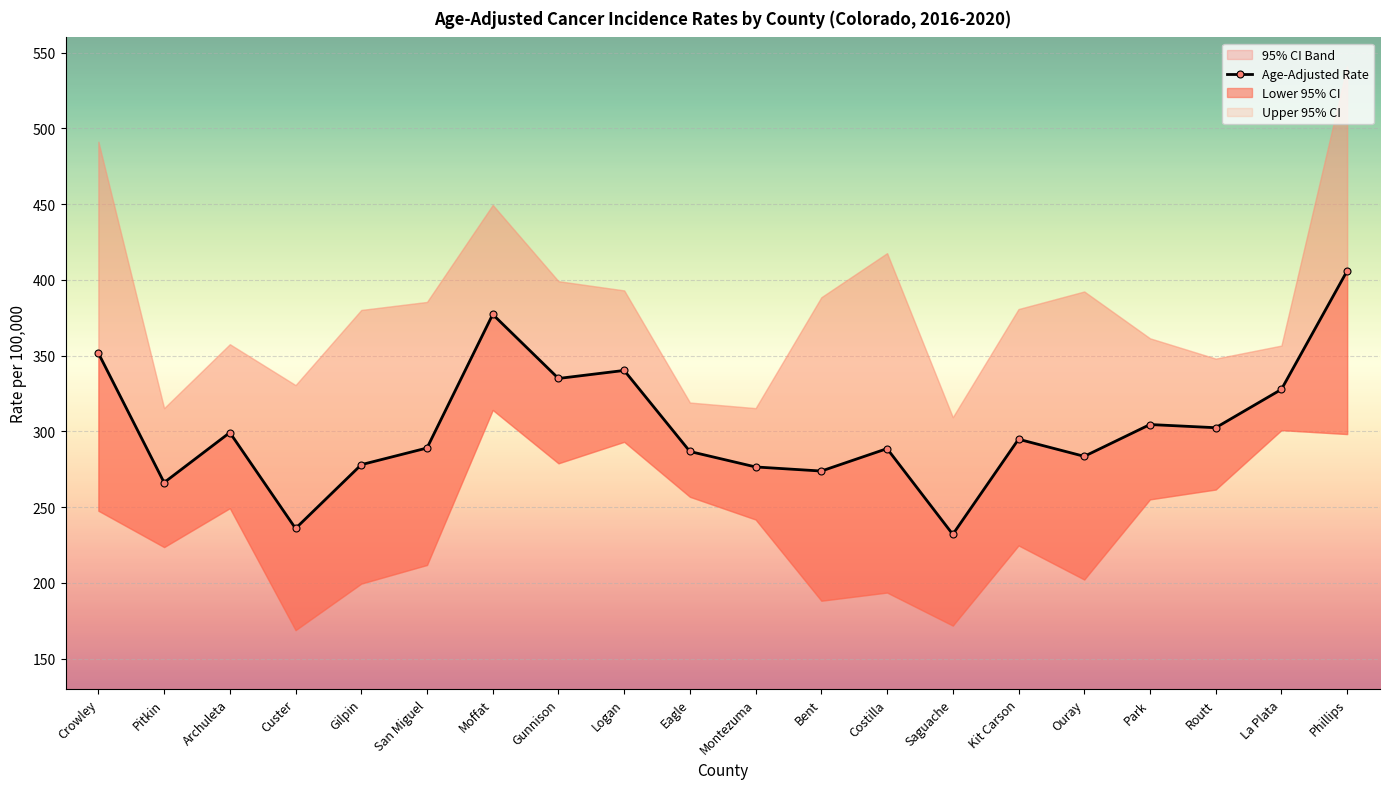

Reading left to right, transcribe all the data shown in this chart.

Age-Adjusted Rate: 351.6	266.2	299.2	235.9	278.0	289.0	377.2	334.9	340.2	286.7	276.5	273.8	288.6	232.0	294.8	283.5	304.5	302.4	327.7	405.9
Lower 95% CI: 247.6	223.6	249.3	168.8	199.5	211.8	314.1	278.9	293.1	256.8	241.8	188.2	193.6	171.8	224.7	202.2	255.1	261.6	300.8	298.2
Upper 95% CI: 491.1	315.3	357.5	330.5	380.1	385.4	449.4	399.1	393.0	319.0	315.3	388.5	417.6	309.3	380.7	392.3	361.4	348.0	356.6	541.0